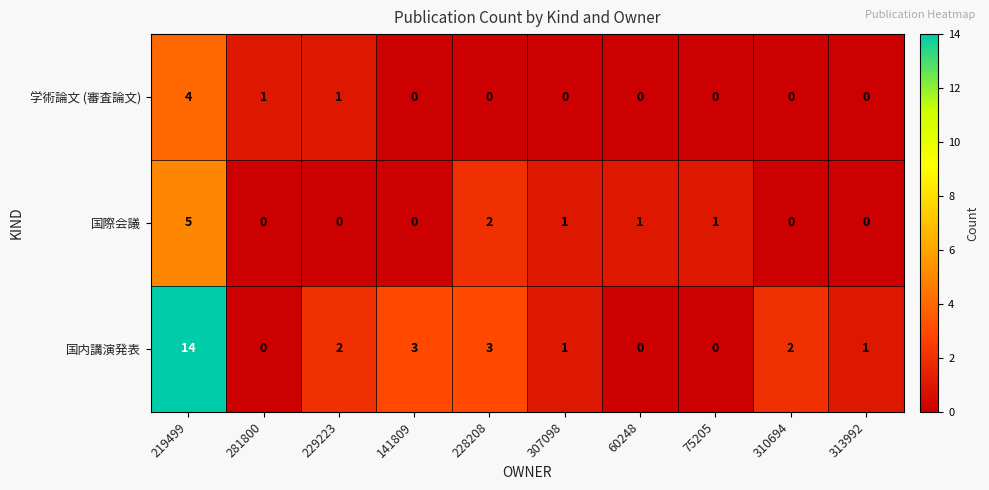

Which series changed the most between 281800 and 141809?

国内講演発表